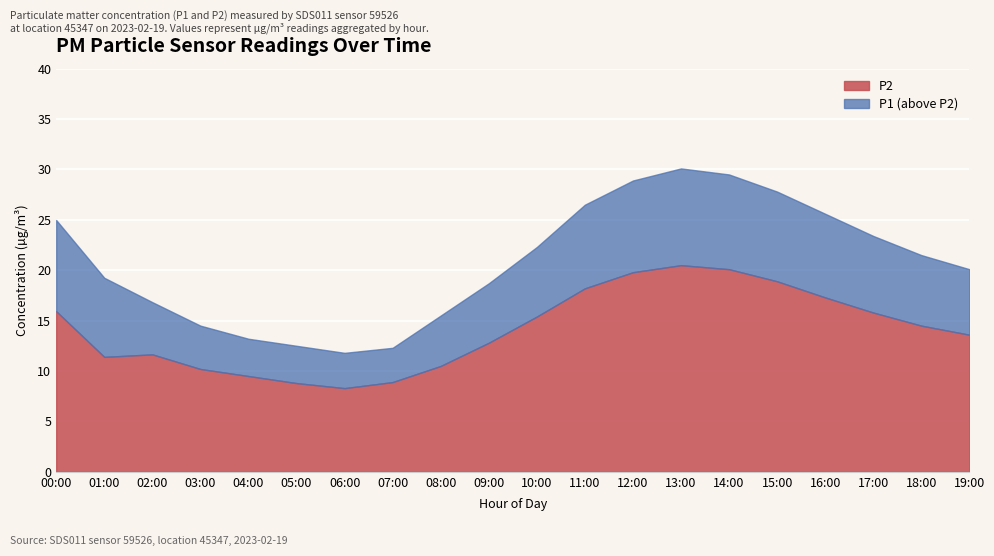

How many values in the P1 series exceed 21?

10